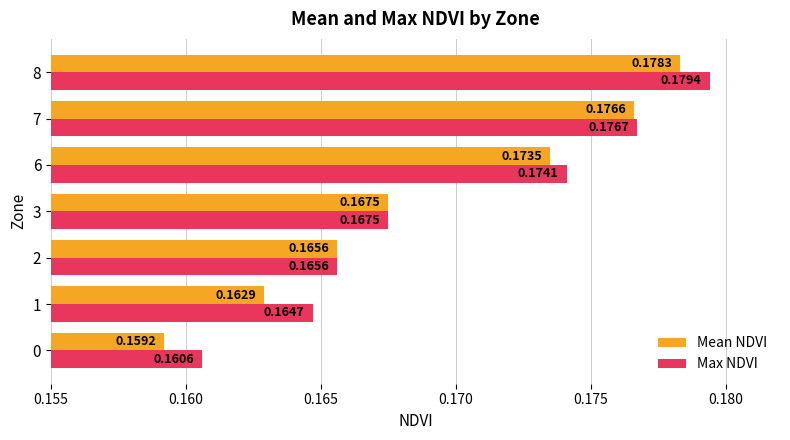

Which series changed the most between 1 and 7?

Mean NDVI